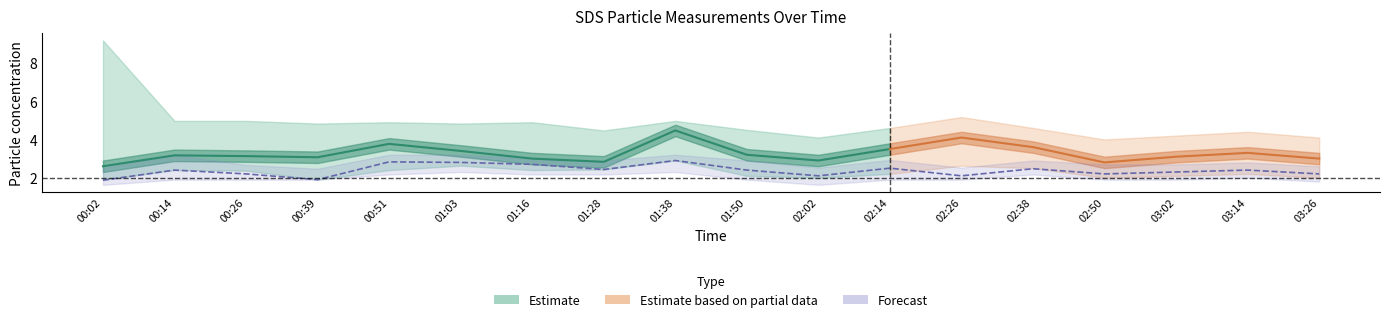

What is the value of the SDS_P1_lower point at the 7th from the left?

2.4